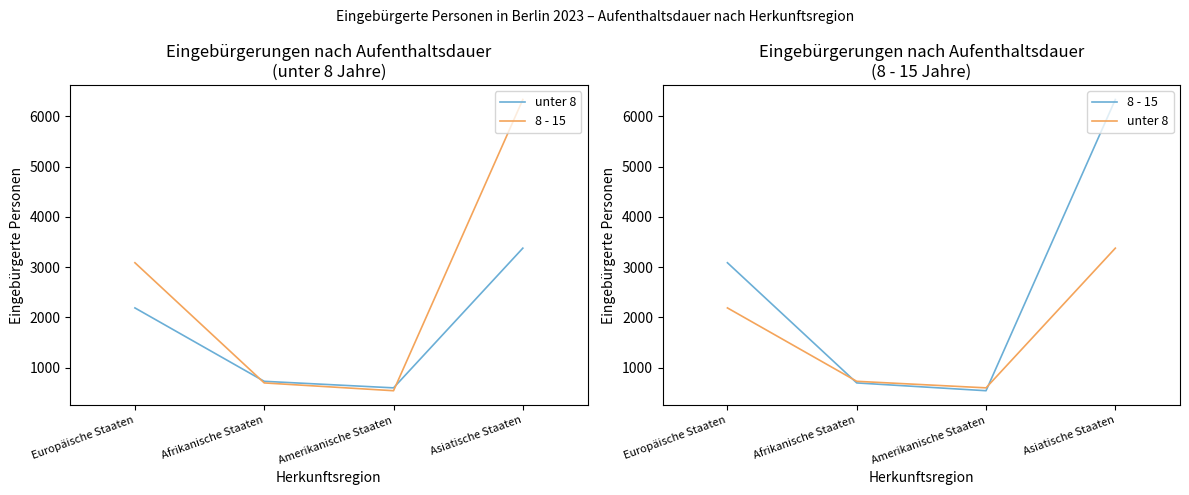

At how many categories does at least one series exceed 6149?

1